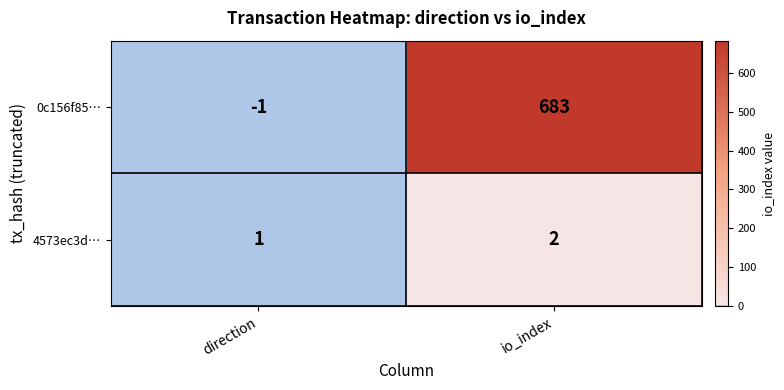

What is the spread (max minus min) of values at io_index?

681